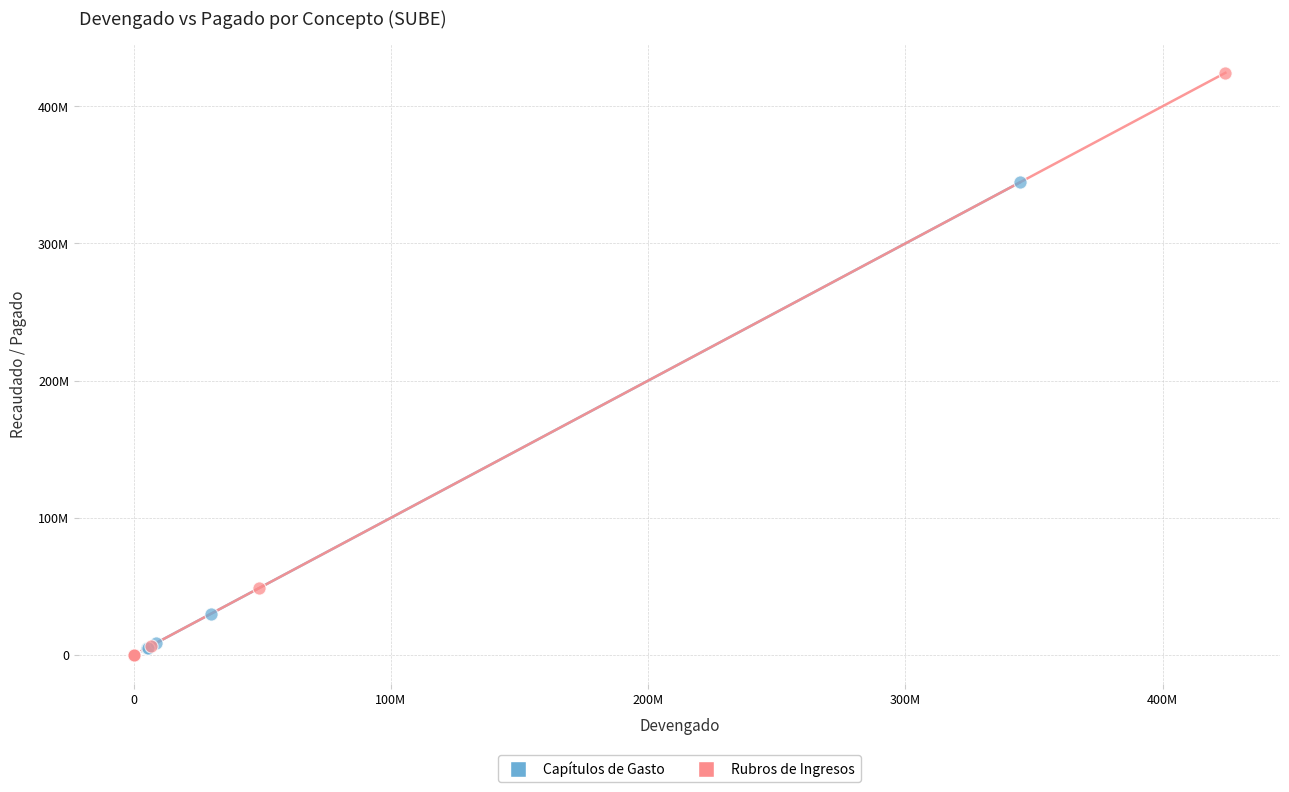

Which series has the largest Y range (max minus min)?

Rubros de Ingresos